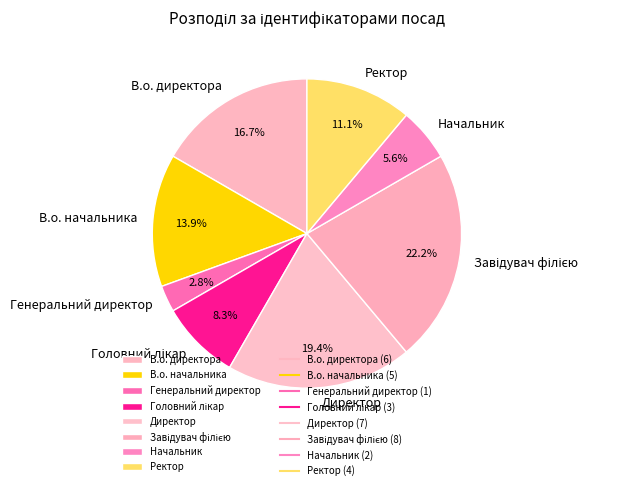

Does any single category account for the majority?

No